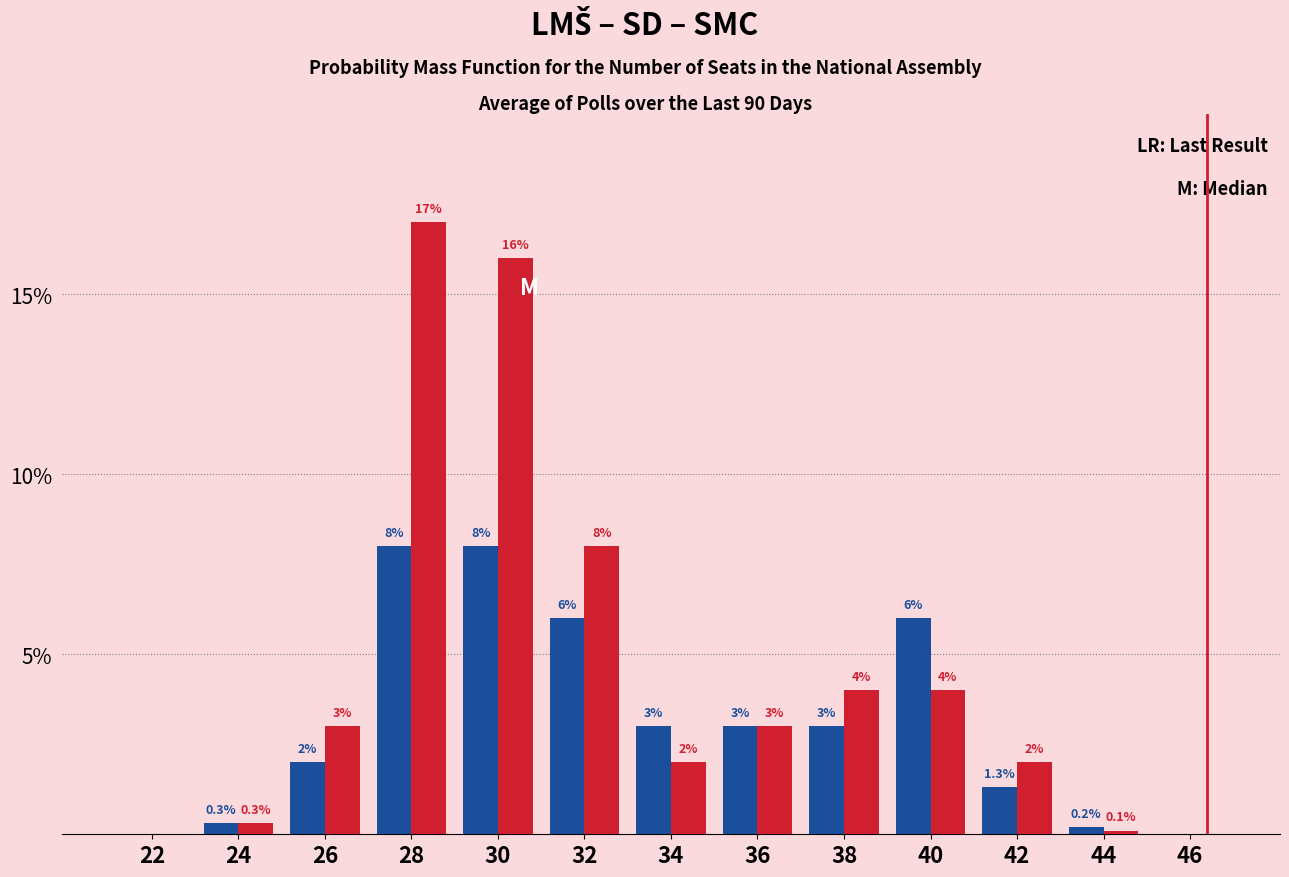

At which category does the chart reach its peak across all series?

28